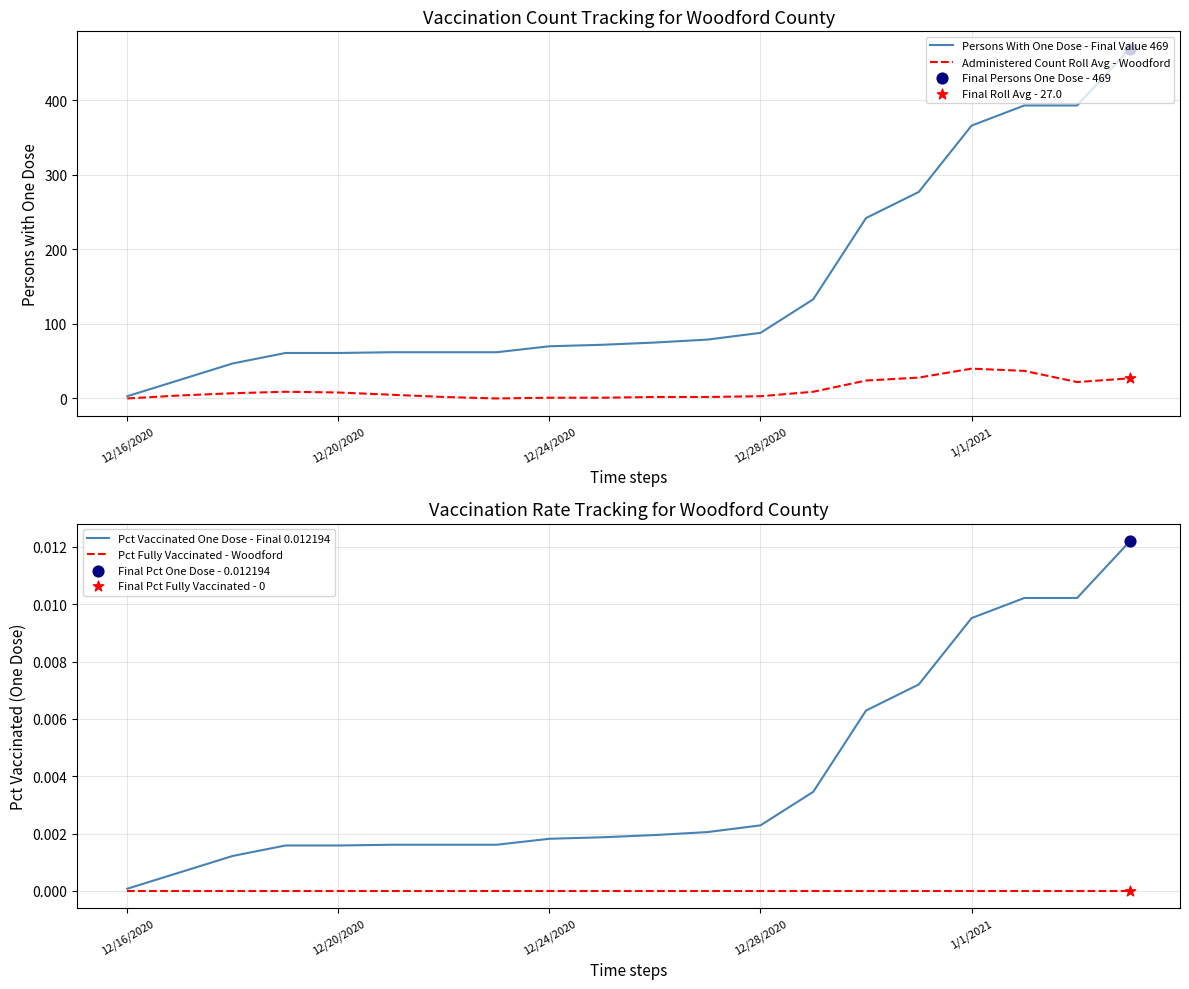

Which series has the largest total across all categories?

Persons With One Dose - Final Value 469